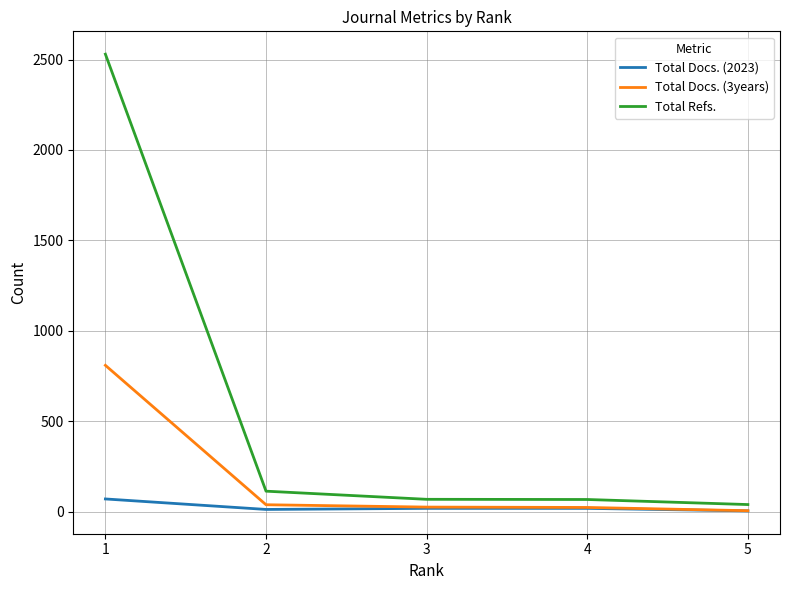

The value of Total Docs. (3years) at 1 is 809. True or false?

True